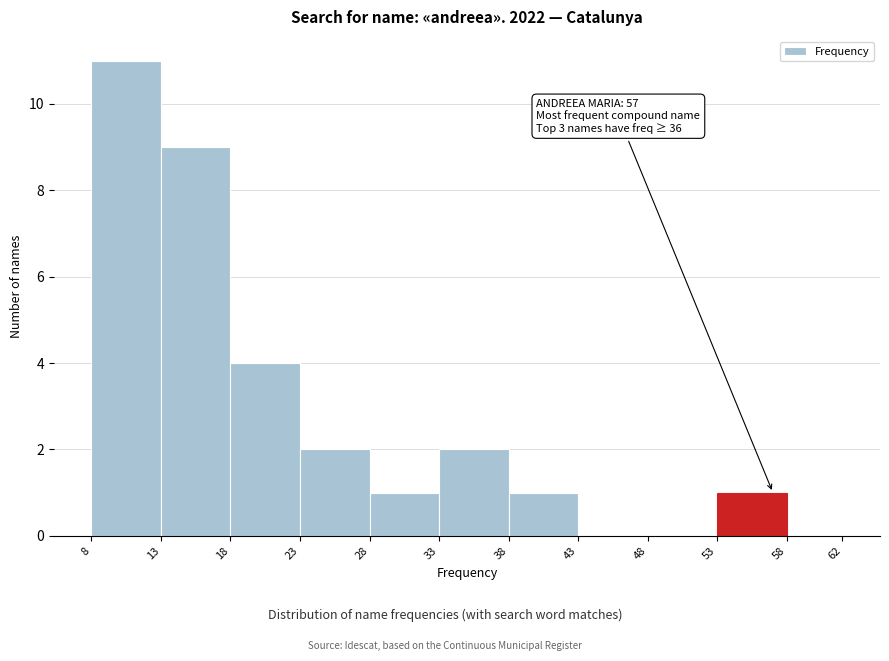

Which range on the x-axis has the tallest bar?

8 to 13